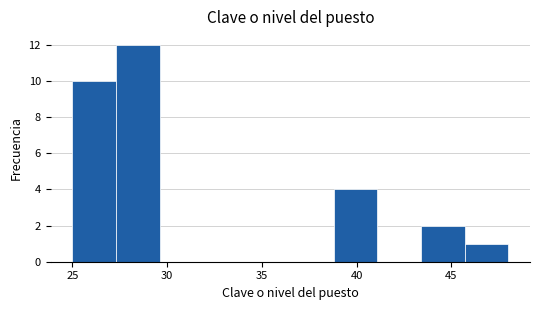

How tall is the bar that spans 25.0 to 27.3 on the x-axis? Neither the bar edges nor the heights are printed on the chart, so give them approximately, as read against the axes.

10